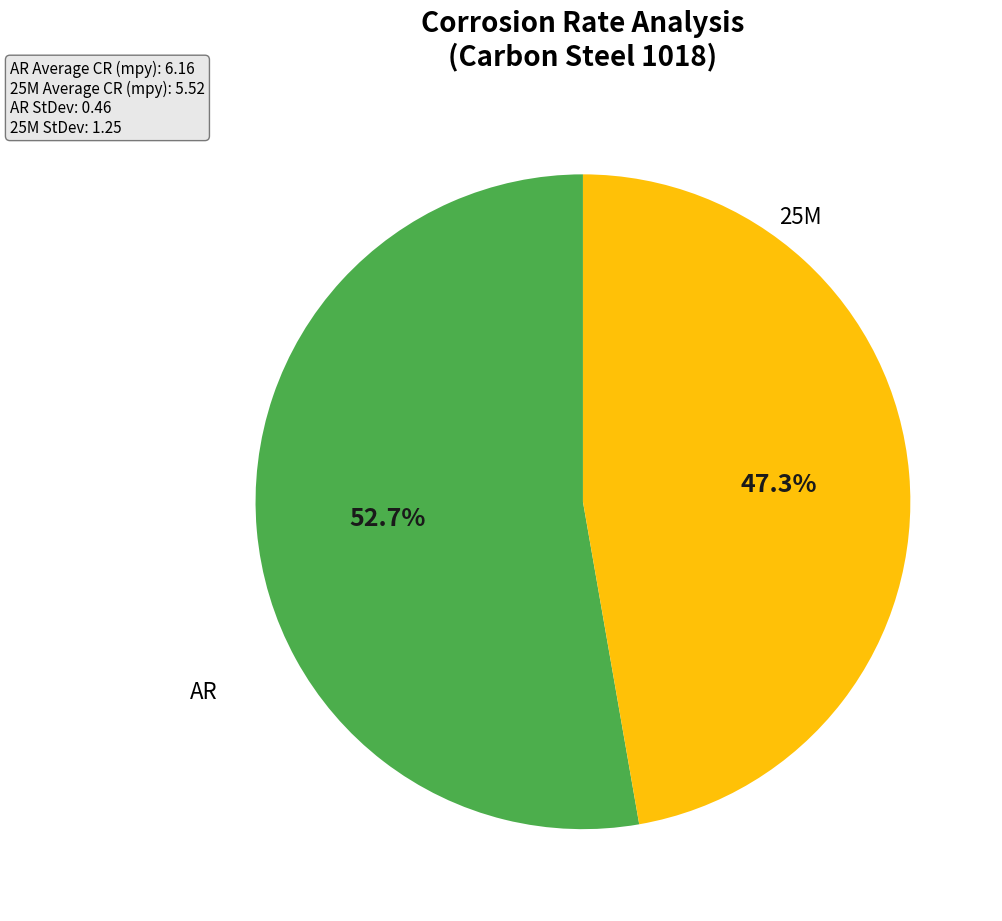

Is there any slice that represents more than half of the pie?

Yes